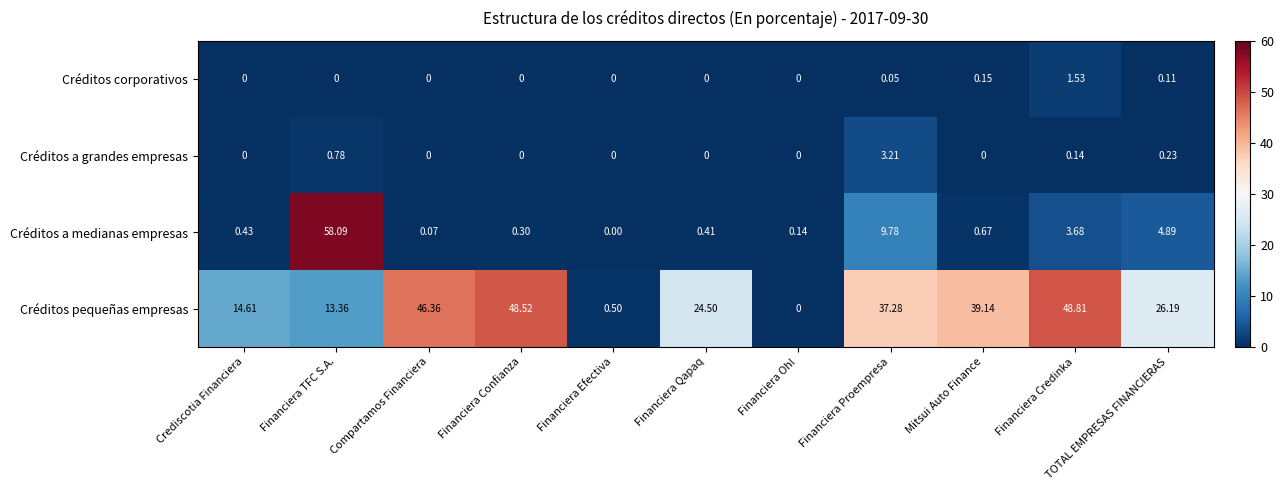

Is the value of Créditos a grandes empresas at Crediscotia Financiera greater than the value of Créditos pequeñas empresas at Financiera Efectiva?

No